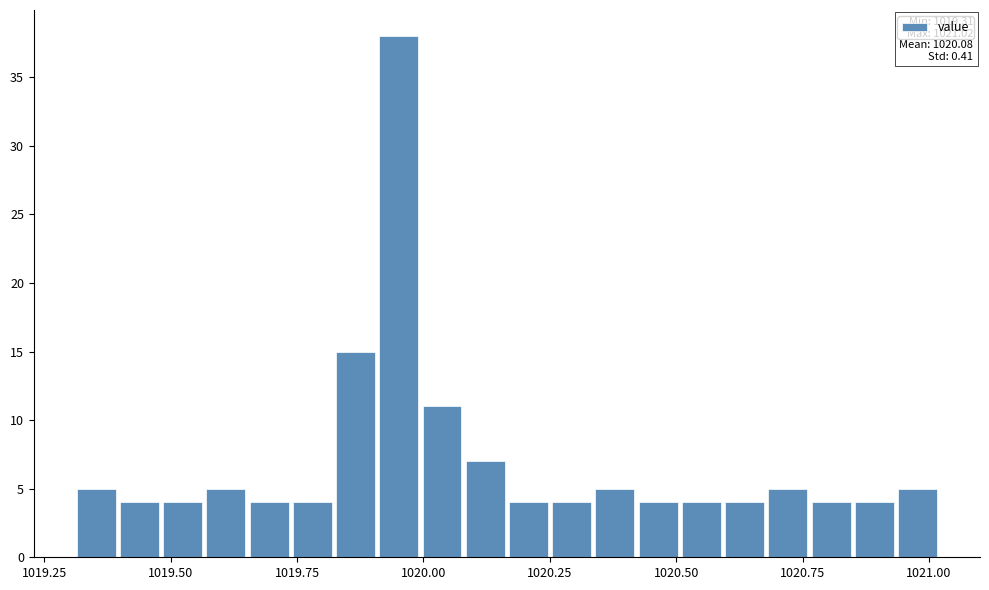

Around what value on the x-axis is the tallest bar? Give the approximate position of its centre, as read against the axis.

1019.95